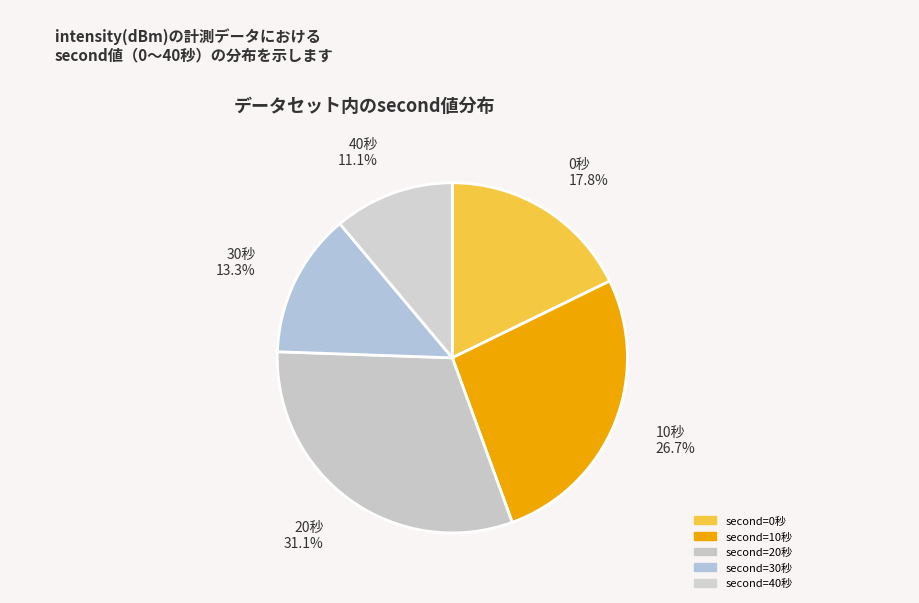

How many segments does this pie chart have?

5